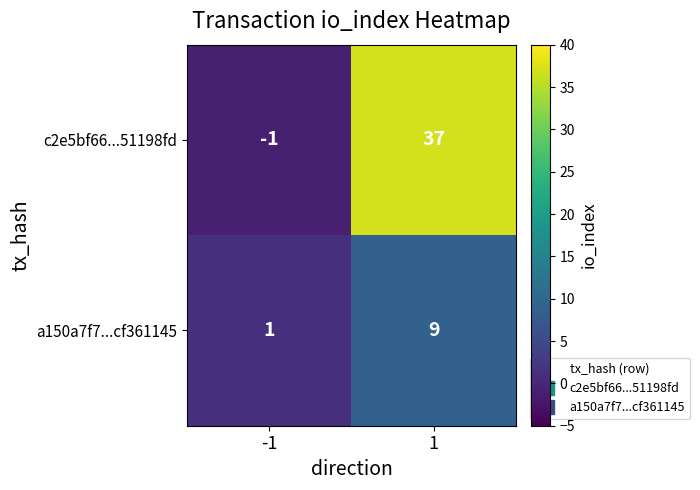

Rank the series at 1 from highest to lowest value.

c2e5bf66...51198fd, a150a7f7...cf361145